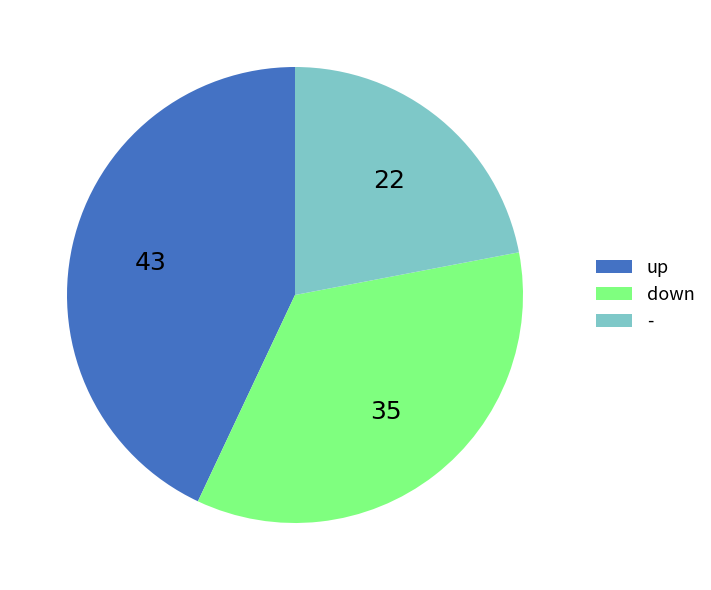

What is the largest slice in the pie chart?

up